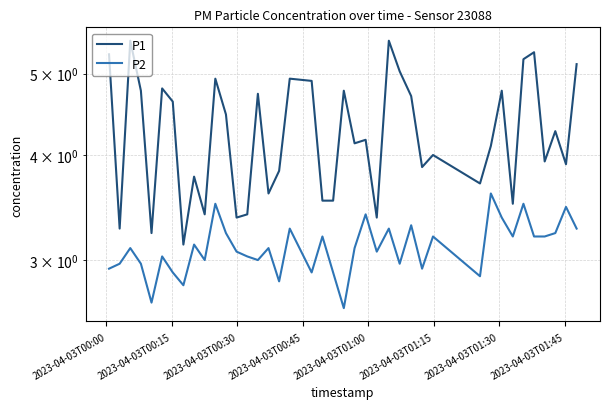

How many lines are shown in the chart?

2